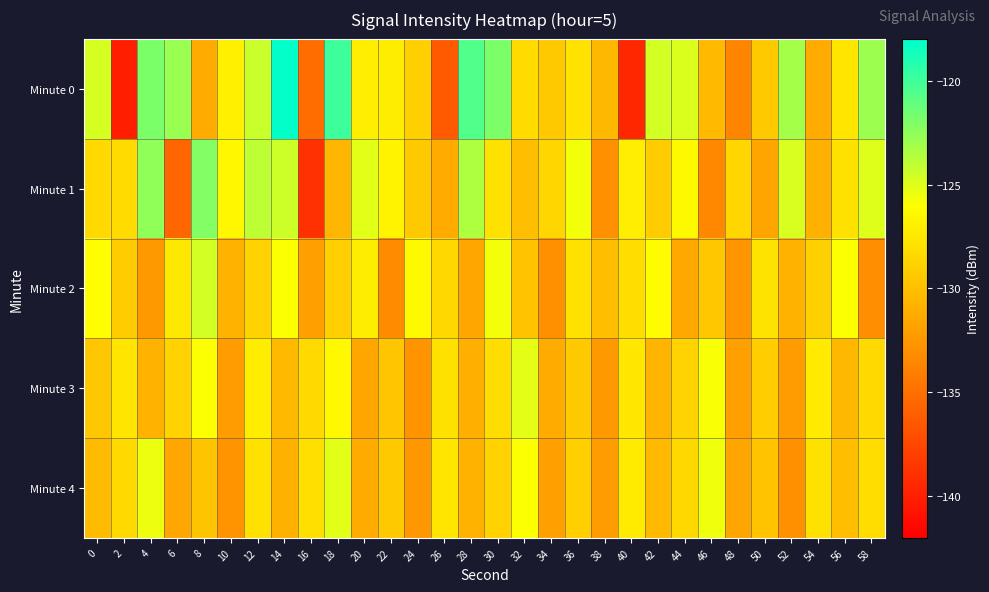

Reading left to right, list all the values displayed in this chart.

Minute 0: 0=-124.7	2=-140.1	4=-121.9	6=-122.8	8=-131.2	10=-127.0	12=-124.3	14=-118.1	16=-135.1	18=-120.0	20=-127.0	22=-127.1	24=-128.9	26=-136.4	28=-120.6	30=-121.8	32=-128.2	34=-129.4	36=-127.8	38=-130.4	40=-139.5	42=-124.6	44=-124.9	46=-130.3	48=-133.6	50=-129.4	52=-123.2	54=-131.3	56=-127.6	58=-122.9
Minute 1: 0=-128.4	2=-128.3	4=-122.5	6=-135.5	8=-122.0	10=-126.5	12=-124.0	14=-124.4	16=-138.9	18=-130.5	20=-125.1	22=-126.8	24=-129.3	26=-131.2	28=-123.5	30=-127.9	32=-130.0	34=-128.6	36=-125.7	38=-132.9	40=-127.0	42=-129.2	44=-126.3	46=-133.5	48=-128.6	50=-131.7	52=-124.8	54=-130.9	56=-127.9	58=-125.0
Minute 2: 0=-126.1	2=-129.2	4=-132.3	6=-127.5	8=-124.6	10=-130.7	12=-128.8	14=-125.9	16=-131.9	18=-129.0	20=-127.1	22=-133.2	24=-126.3	26=-128.5	28=-131.6	30=-125.7	32=-129.8	34=-132.9	36=-127.9	38=-130.0	40=-128.1	42=-126.2	44=-131.3	46=-129.5	48=-132.6	50=-127.7	52=-130.8	54=-128.9	56=-125.9	58=-133.0
Minute 3: 0=-129.5	2=-127.6	4=-130.7	6=-128.8	8=-126.0	10=-132.1	12=-127.2	14=-130.3	16=-128.4	18=-126.4	20=-131.5	22=-129.6	24=-132.7	26=-127.8	28=-131.0	30=-128.1	32=-125.2	34=-131.3	36=-129.4	38=-132.4	40=-127.5	42=-130.6	44=-128.7	46=-125.8	48=-132.0	50=-129.1	52=-132.2	54=-127.3	56=-130.4	58=-128.4
Minute 4: 0=-130.2	2=-128.3	4=-125.5	6=-131.6	8=-129.7	10=-132.8	12=-127.9	14=-130.9	16=-128.0	18=-125.1	20=-131.2	22=-129.3	24=-132.5	26=-127.6	28=-130.7	30=-128.8	32=-125.9	34=-131.9	36=-129.0	38=-132.1	40=-127.2	42=-130.3	44=-128.5	46=-125.6	48=-131.7	50=-129.8	52=-132.9	54=-127.9	56=-130.0	58=-128.1